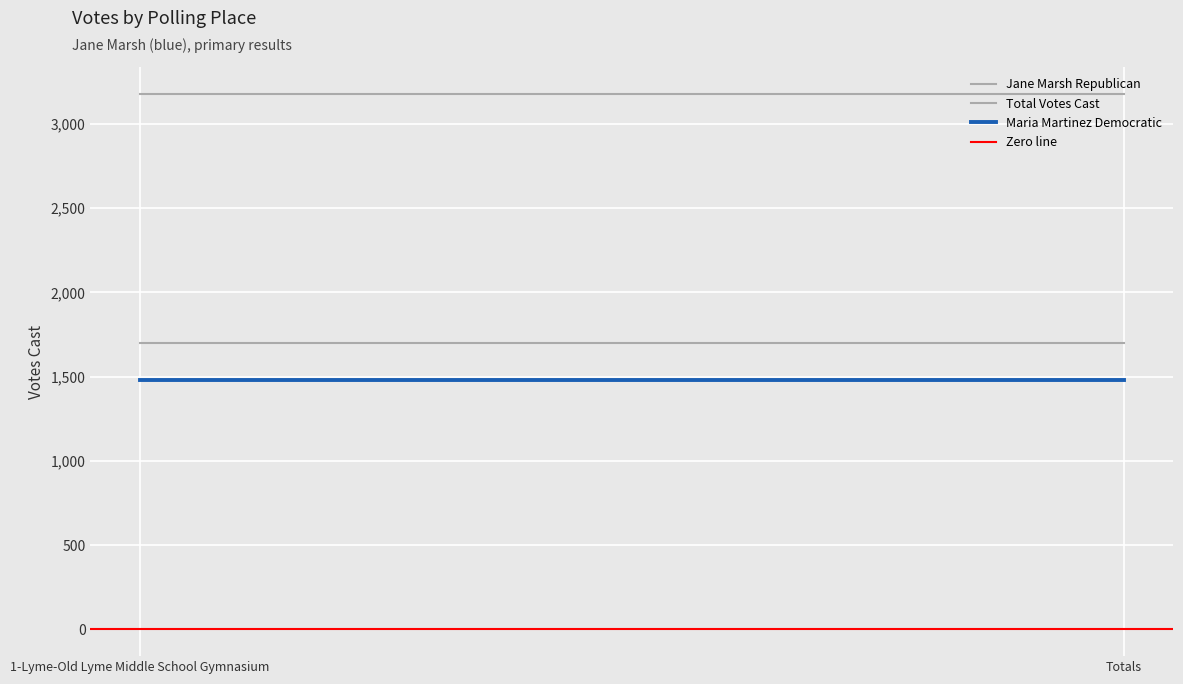

Between 1-Lyme-Old Lyme Middle School Gymnasium and Totals, which series saw the biggest shift?

Jane Marsh Republican